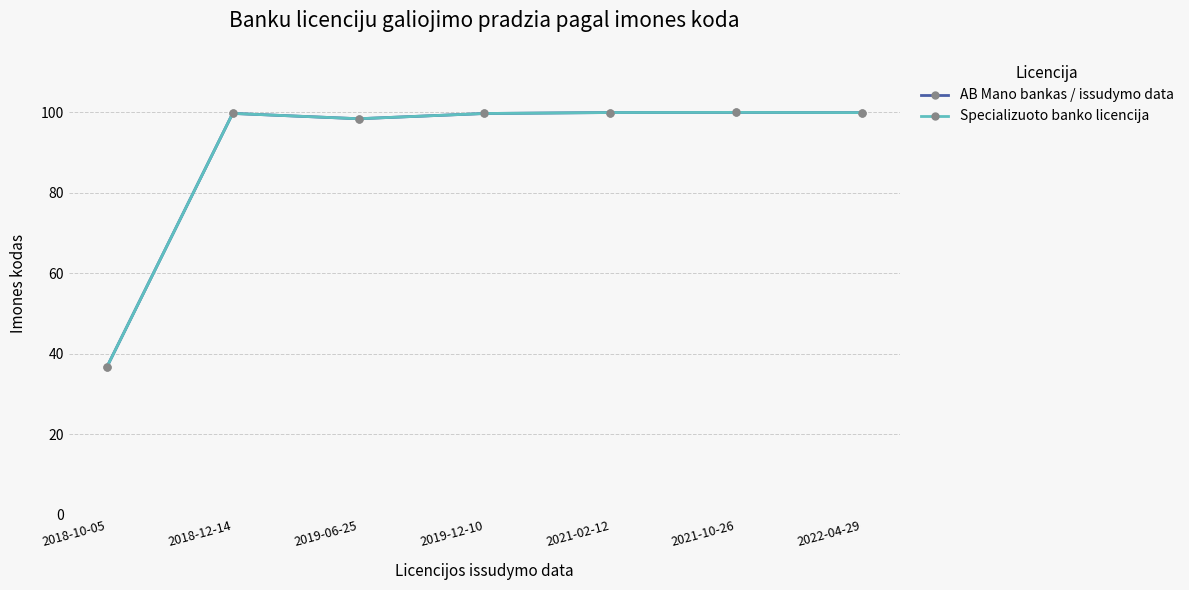

What position from the left is 2021-02-12?

5